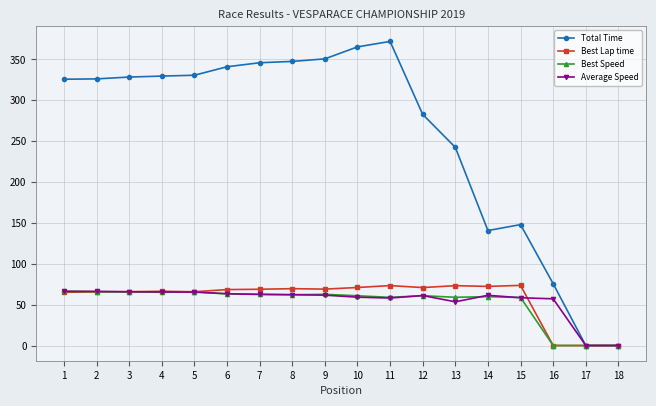

What is the difference between the maximum and minimum values in the Best Lap time series?

73.6